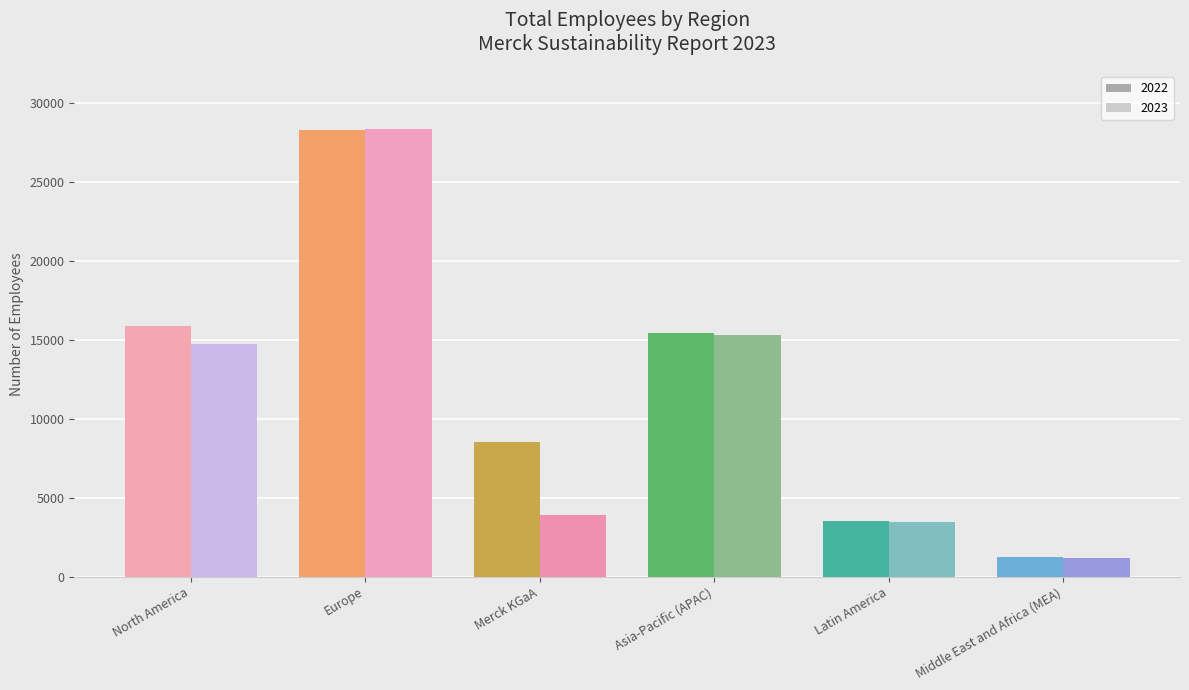

What is the difference between the maximum and minimum values in the Asia-Pacific (APAC) series?

153